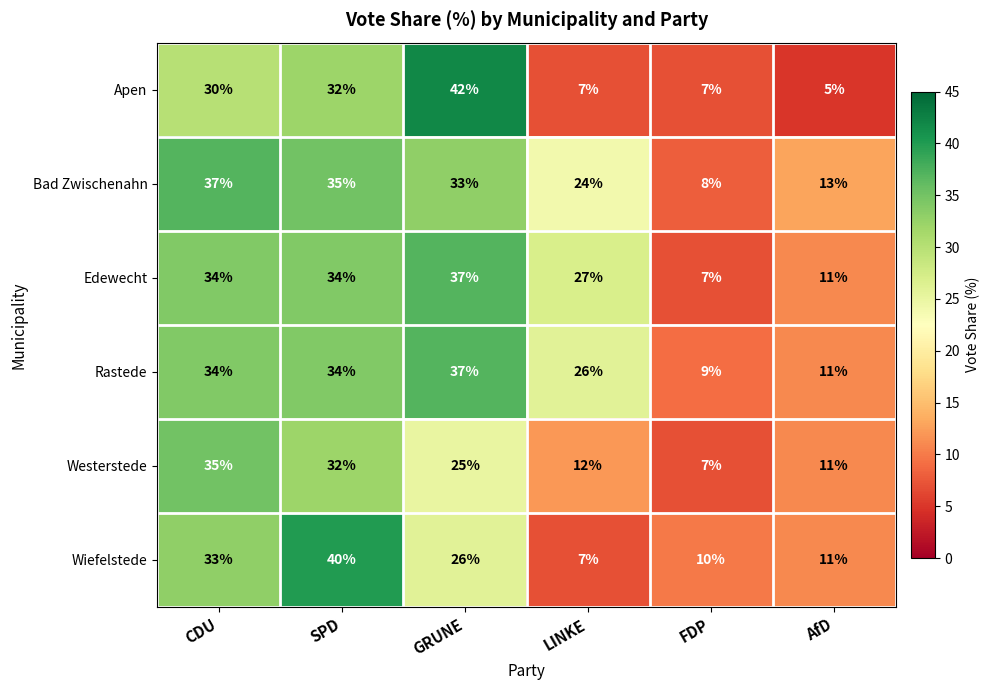

Between FDP and AfD, which series saw the biggest shift?

Bad Zwischenahn